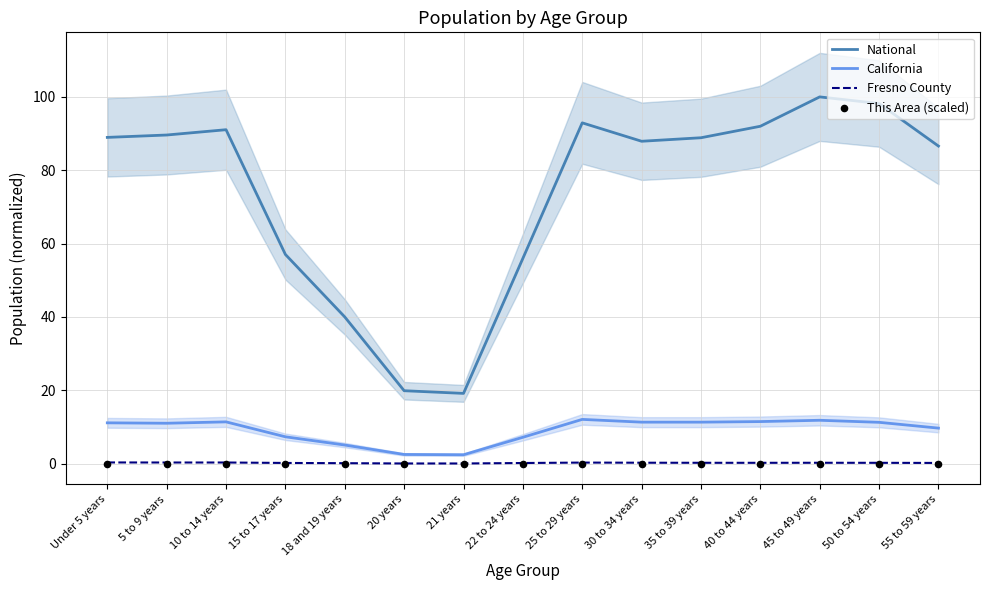

Which series has the largest total across all categories?

National